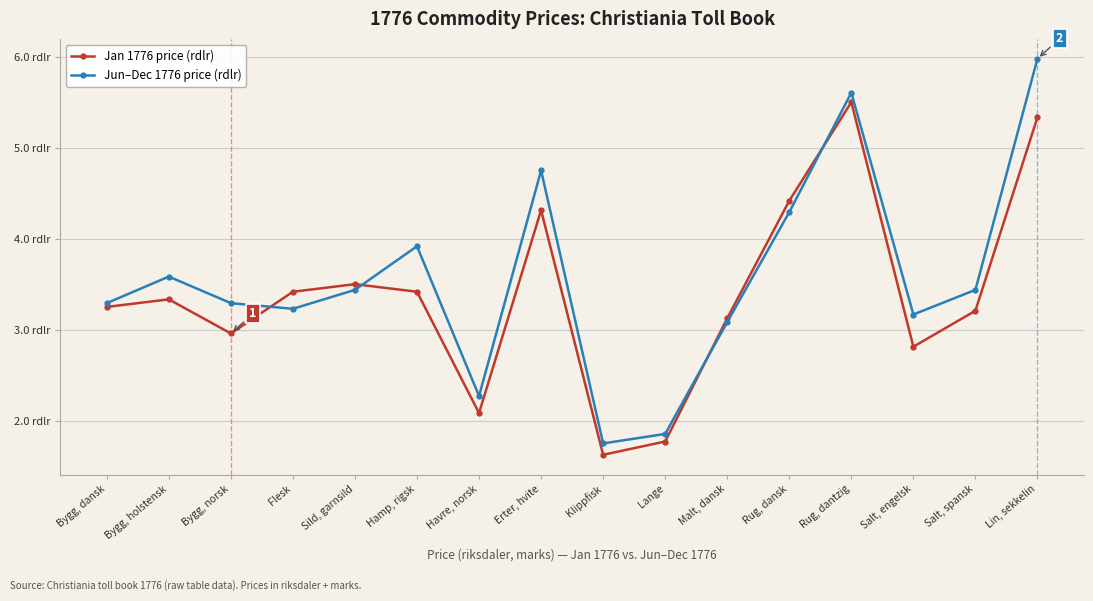

What is the total value across all series at Havre, norsk?

4.4